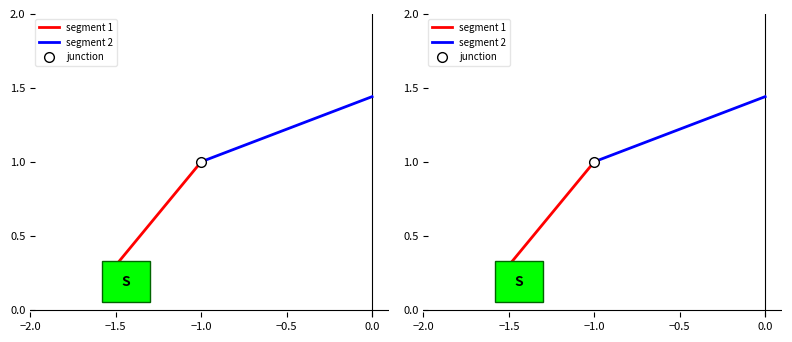

Rank the series by their average value, from highest to lowest.

segment 2, segment 1